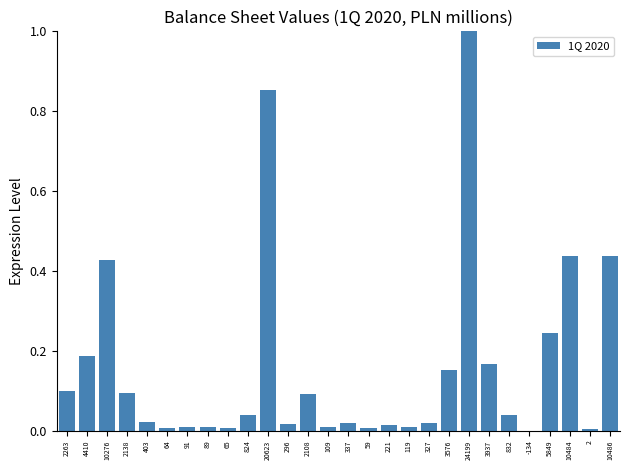

What is the sum of all values?

4.4